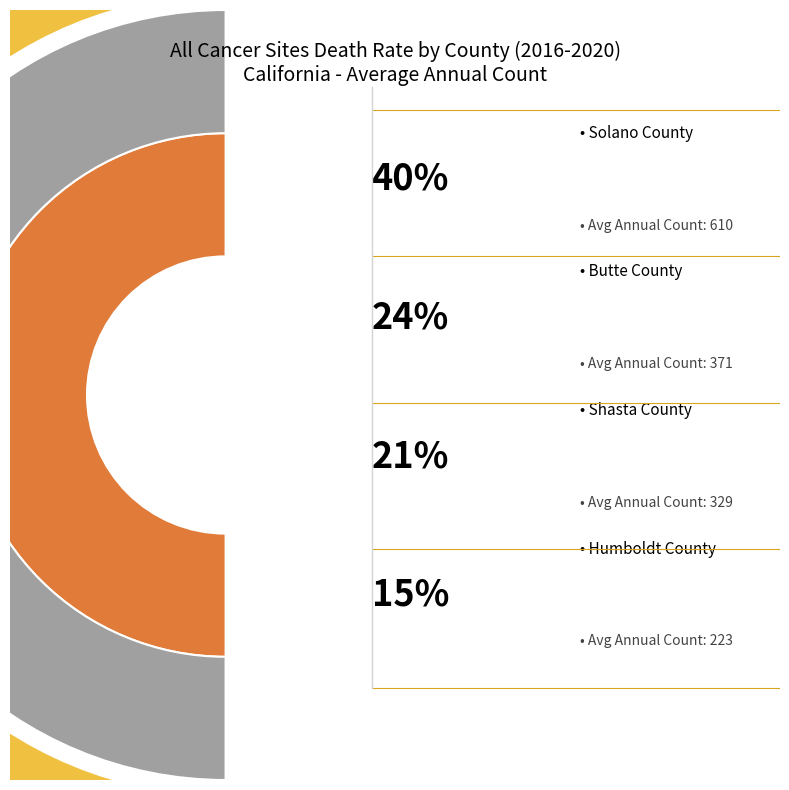

Is there any slice that represents more than half of the pie?

No